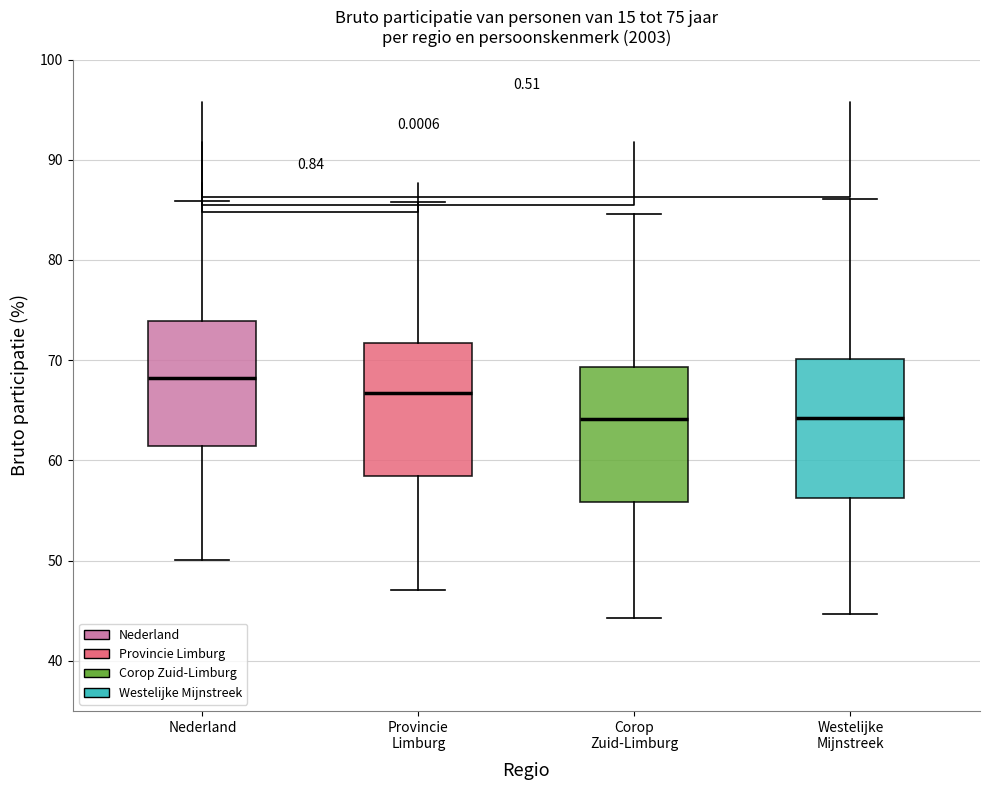

Which box's median line is the highest?

Nederland